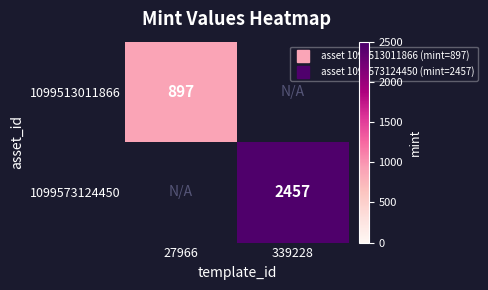

What is the difference between the 1099573124450 values at 339228 and 27966?

2457